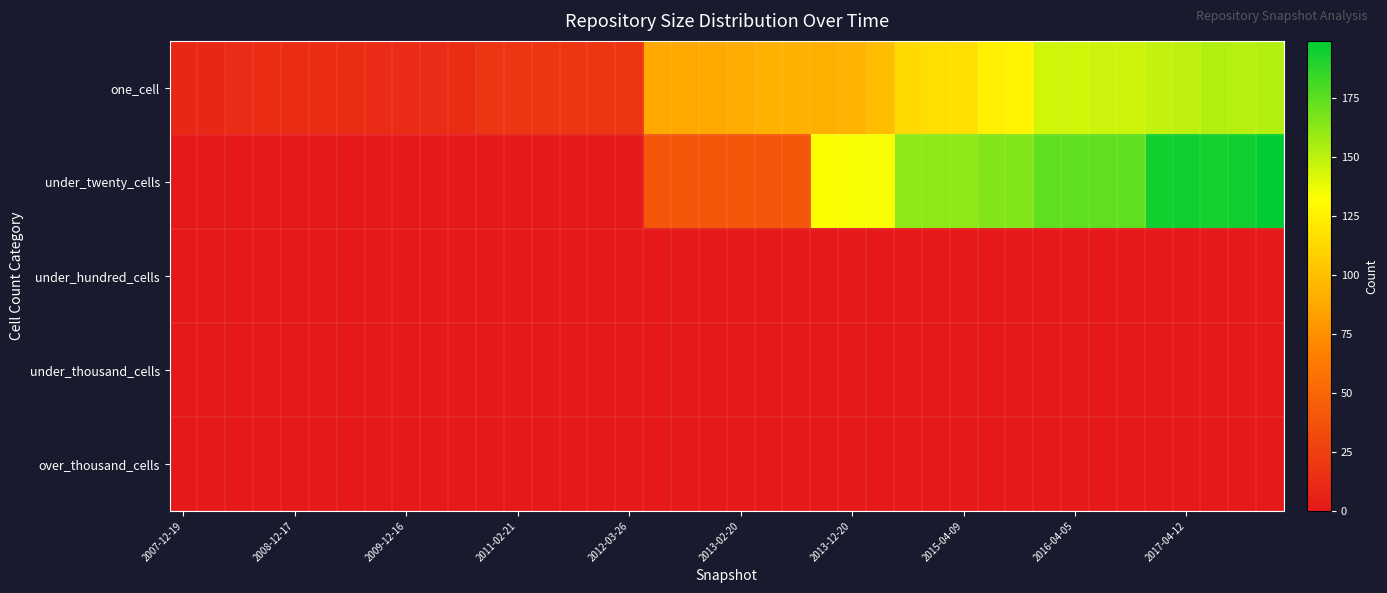

How many data points does each series have?

40